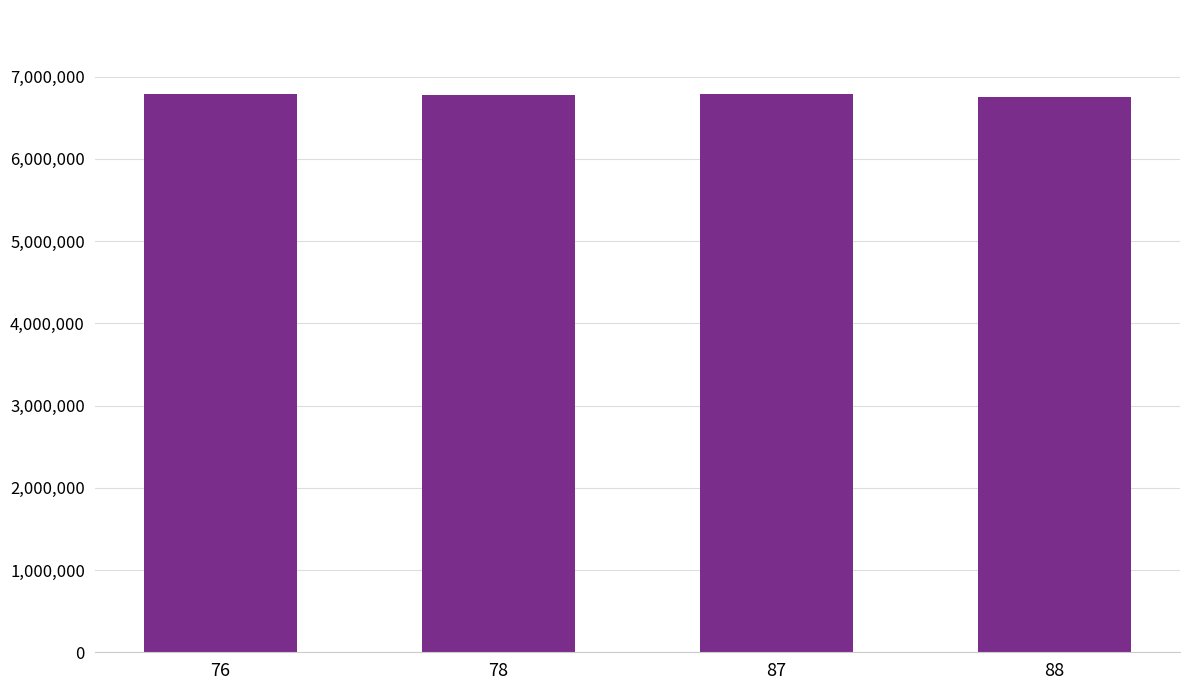

Are the bars horizontal?

No